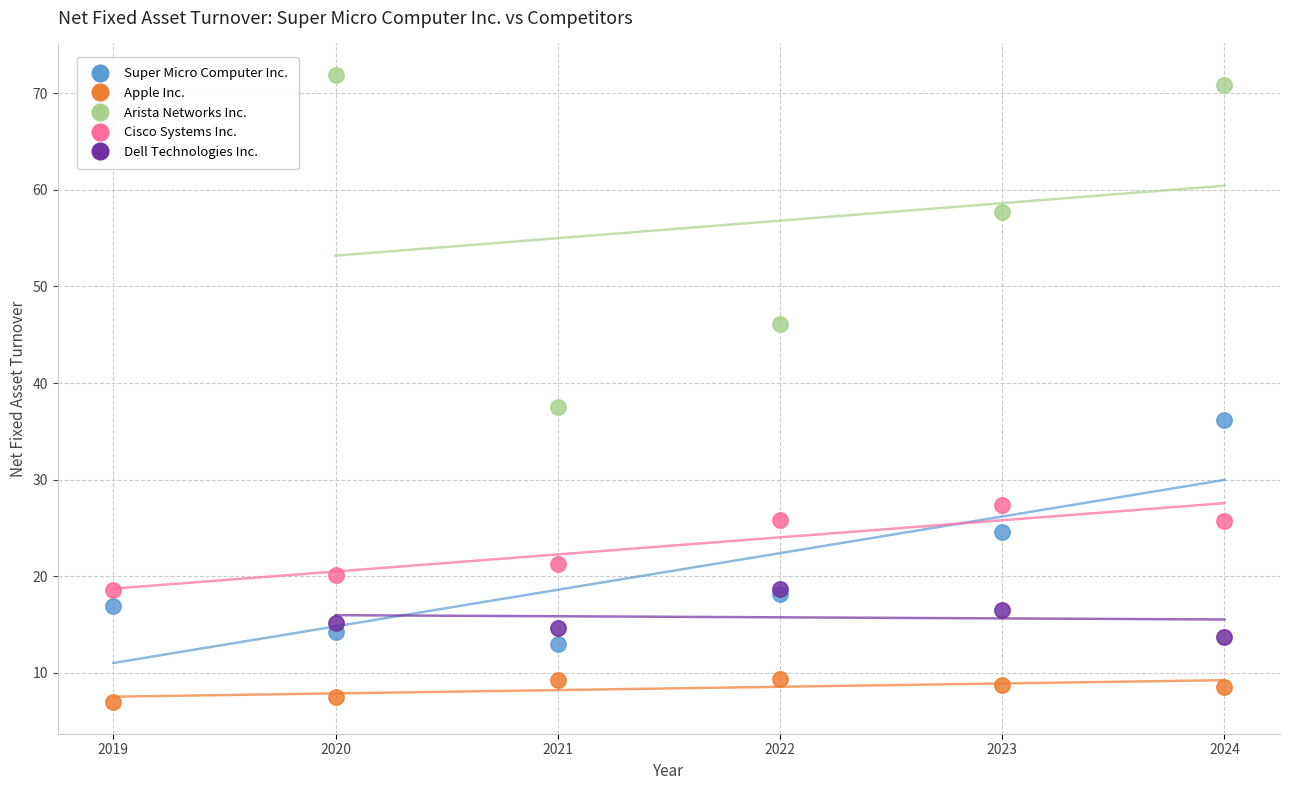

Which series has the widest spread of Y values?

Arista Networks Inc.